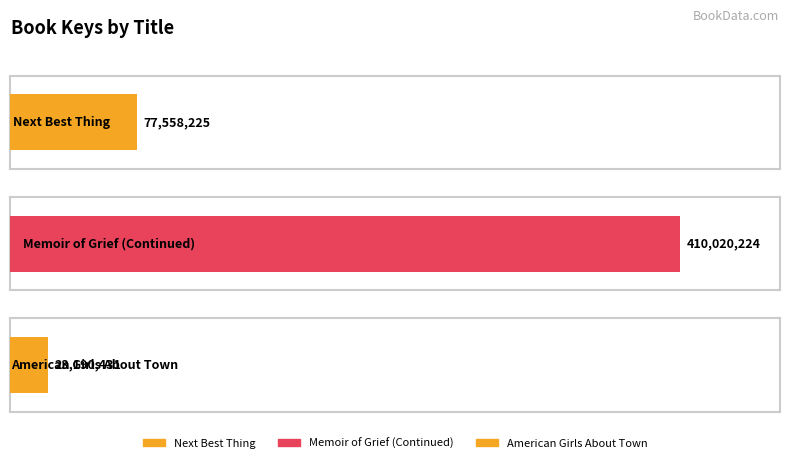

Count the number of categories in the chart.

3